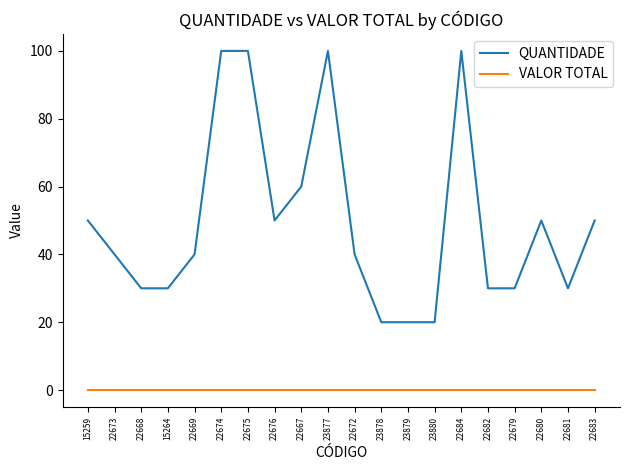

True or false: QUANTIDADE and VALOR TOTAL intersect in this chart.

False